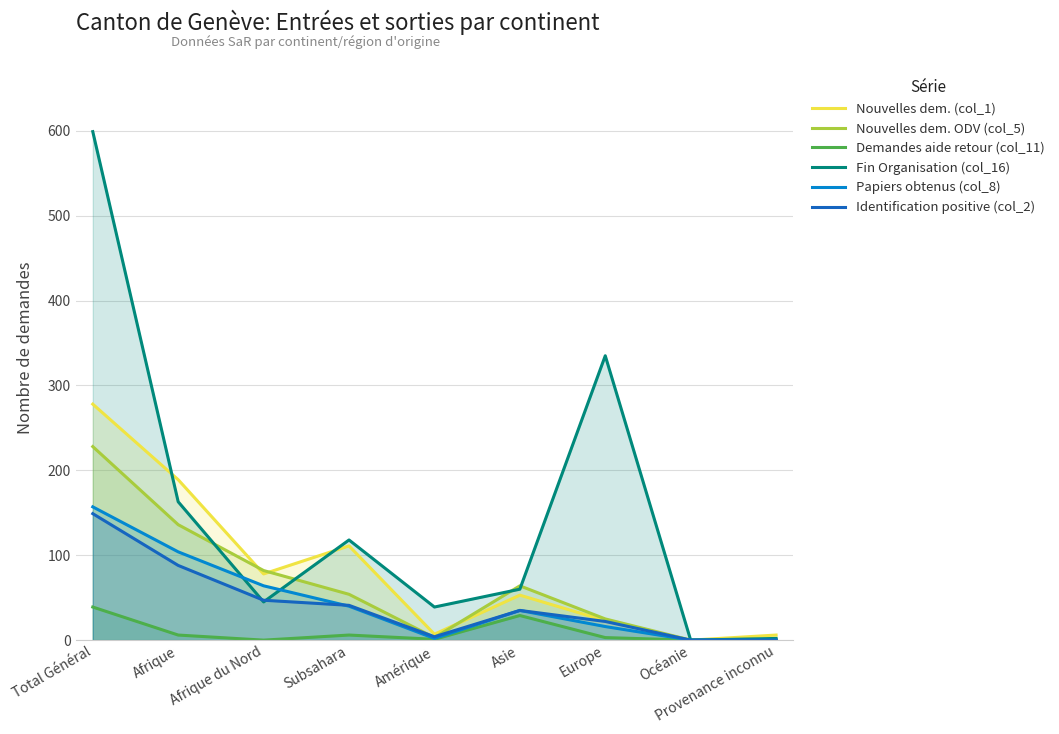

Does the chart display data point markers on the line(s)?

No